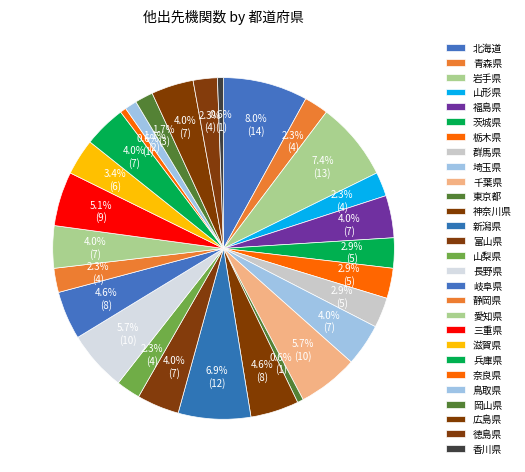

How many slices are in this pie chart?

28